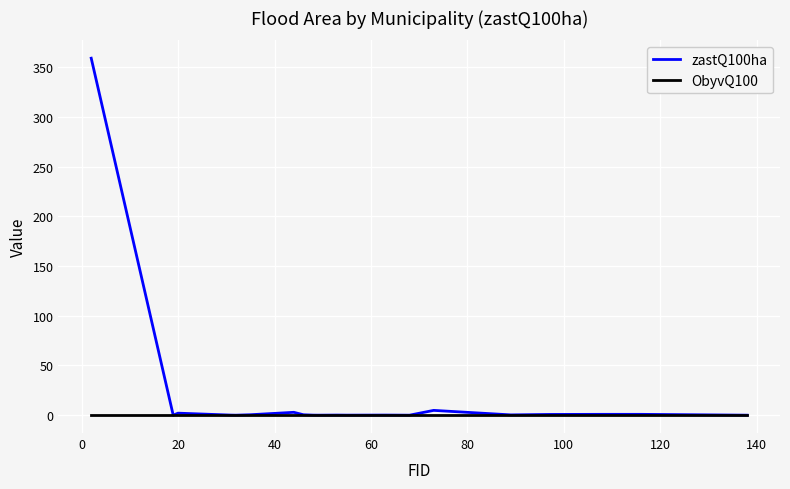

What is the greatest value displayed?

359.0